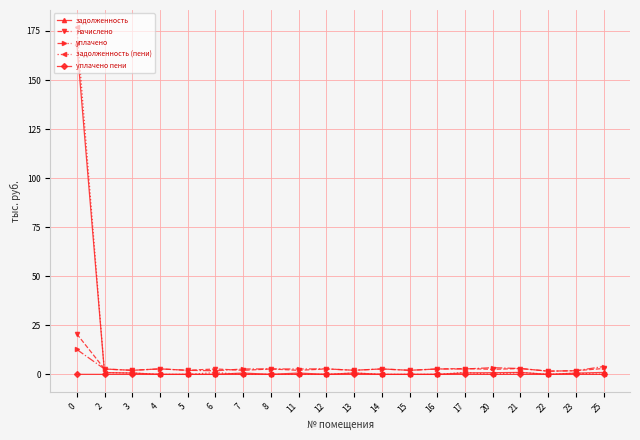

What is the spread (max minus min) of values at 2?

2.7